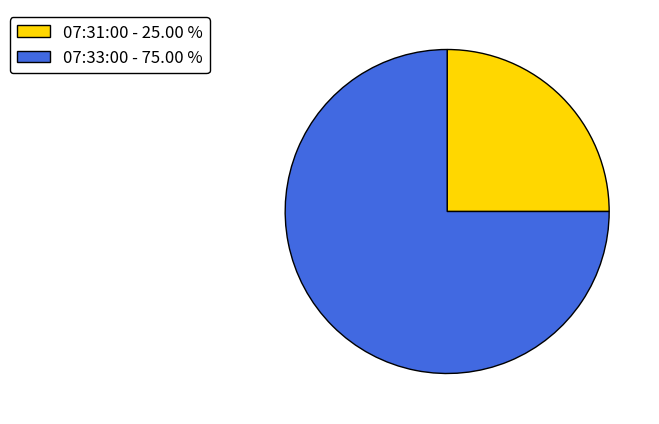

Rank the categories by value from lowest to highest.

07:31:00 - 25.00 %, 07:33:00 - 75.00 %